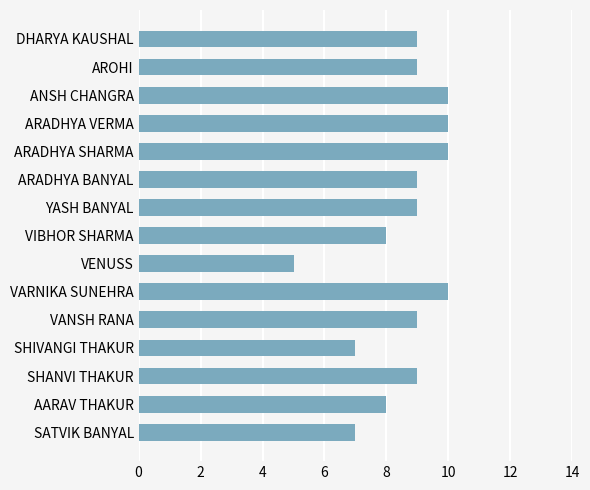

True or false: the data shows 12 at VIBHOR SHARMA.

False